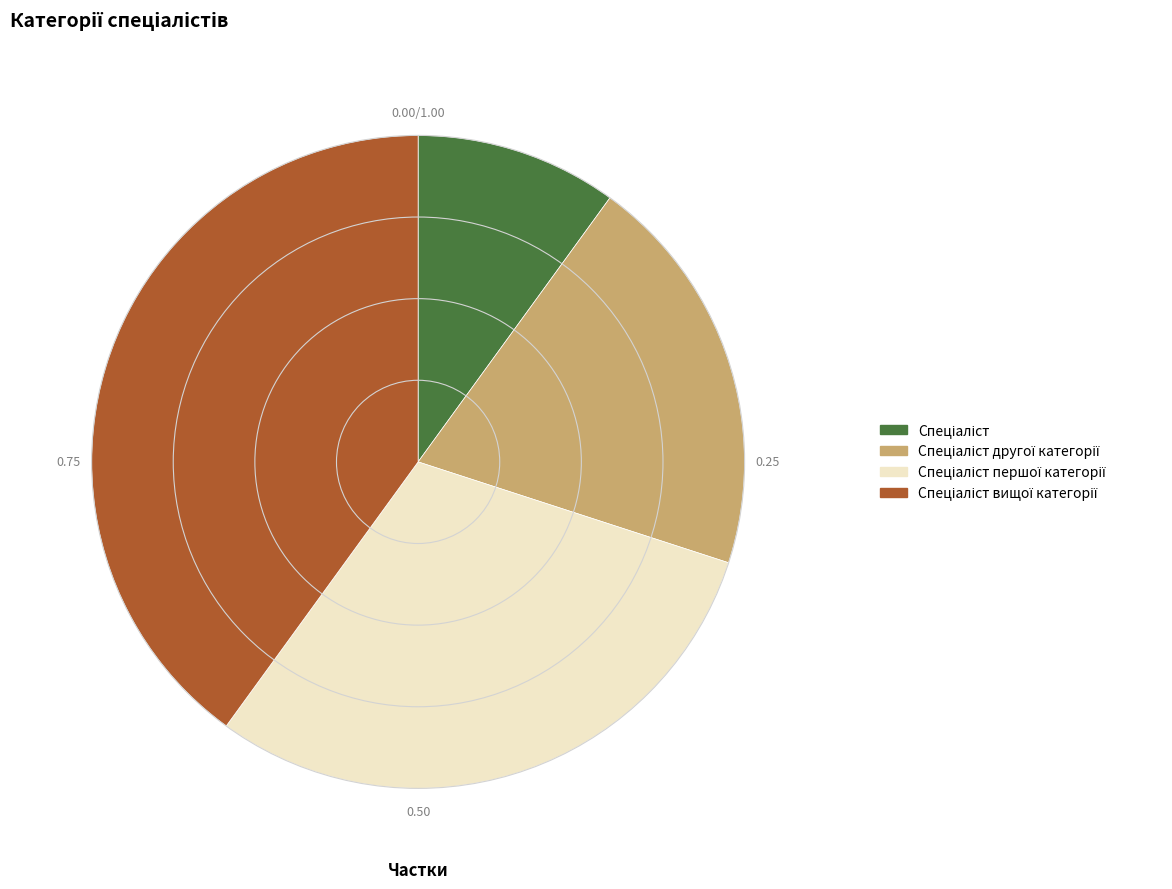

Is there any slice that represents more than half of the pie?

No